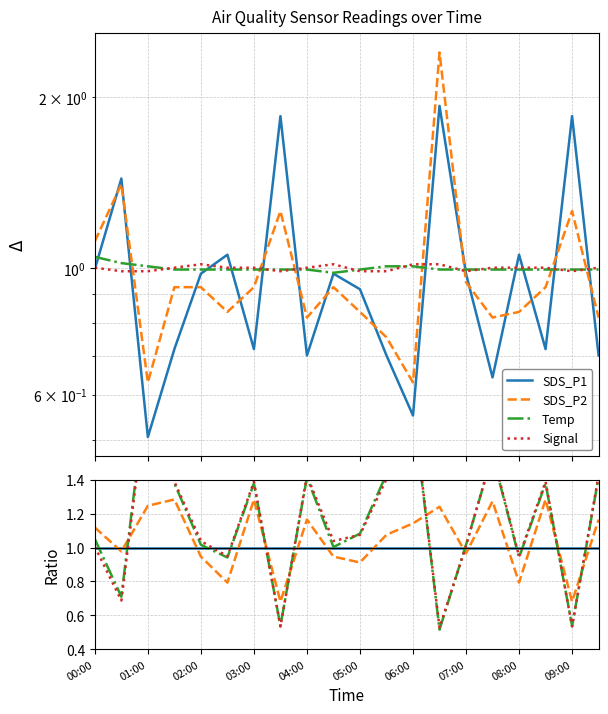

What is the difference between the SDS_P2 values at 10 and 01:00?

0.1